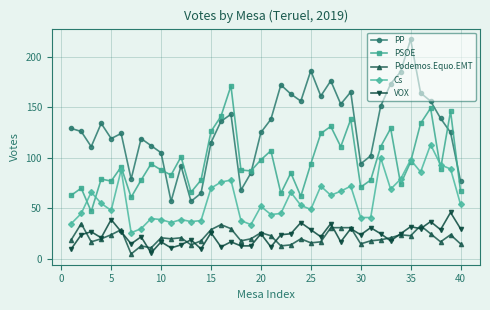

True or false: PP and Podemos.Equo.EMT intersect in this chart.

False